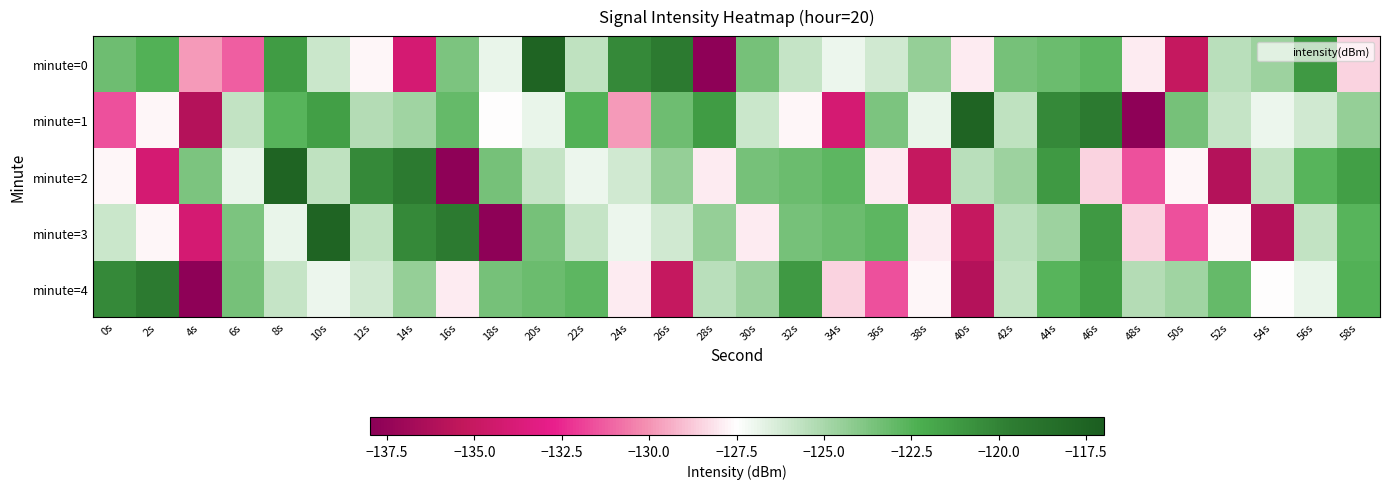

Which category has the highest value across all series?

20s